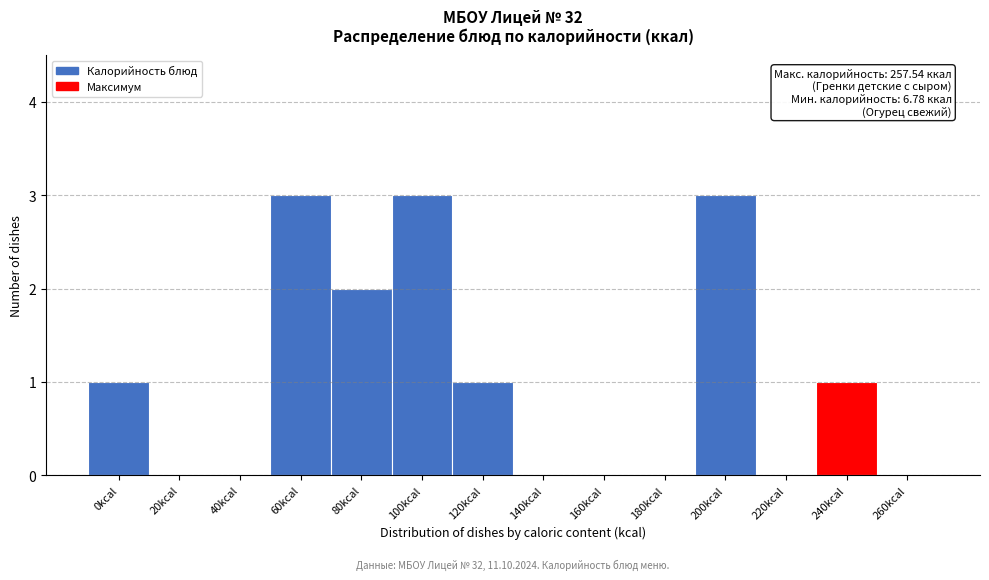

Reading left to right, what are all the values shown in this chart?

0kcal=1	20kcal=0	40kcal=0	60kcal=3	80kcal=2	100kcal=3	120kcal=1	140kcal=0	160kcal=0	180kcal=0	200kcal=3	220kcal=0	240kcal=1	260kcal=0